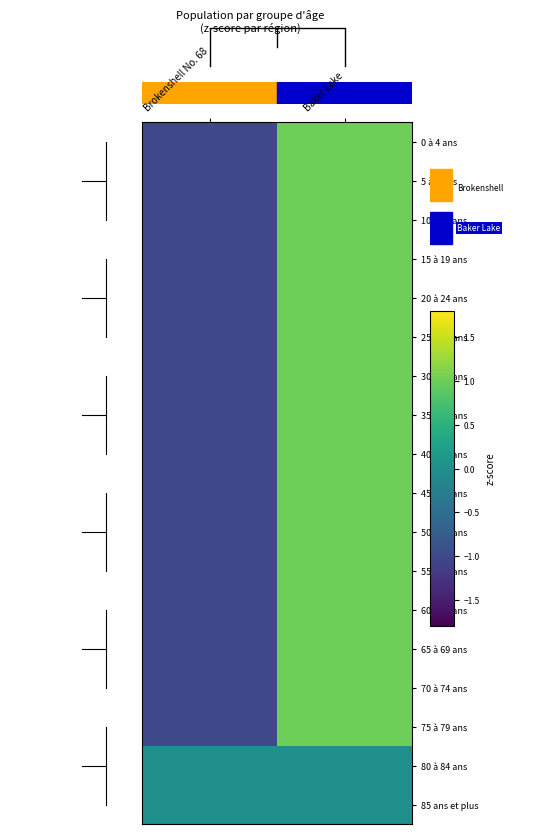

Rank the series at Baker Lake from highest to lowest value.

0 à 4 ans, 5 à 9 ans, 10 à 14 ans, 15 à 19 ans, 20 à 24 ans, 25 à 29 ans, 30 à 34 ans, 35 à 39 ans, 40 à 44 ans, 45 à 49 ans, 50 à 54 ans, 55 à 59 ans, 60 à 64 ans, 65 à 69 ans, 70 à 74 ans, 75 à 79 ans, 80 à 84 ans, 85 ans et plus